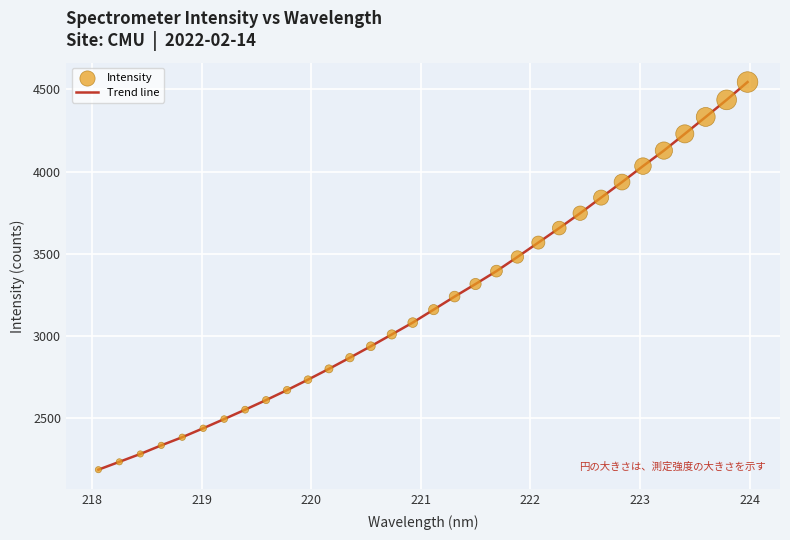

What is the smallest value displayed?

2186.9